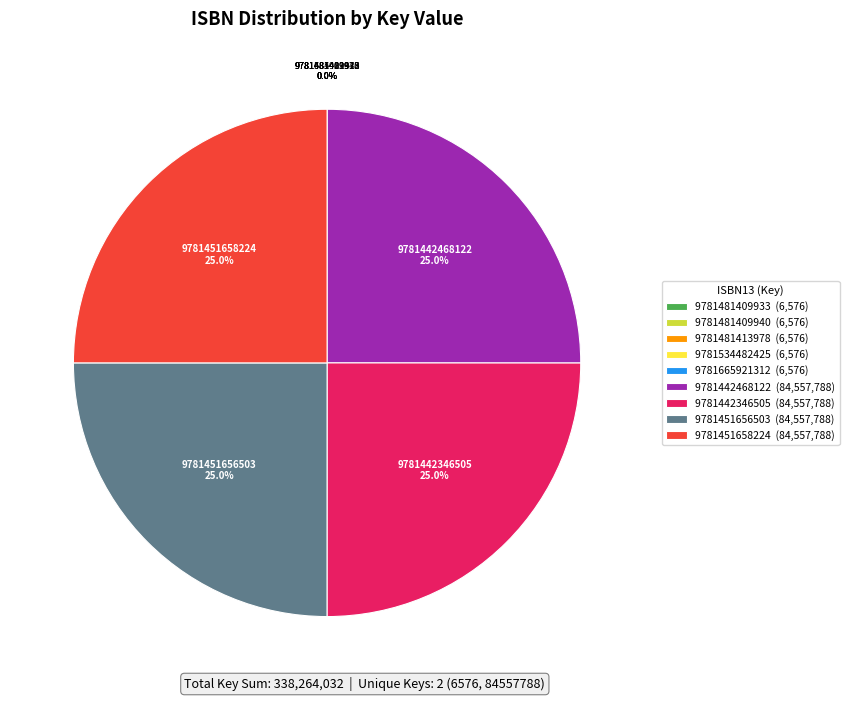

How much of the chart is everything except 9781451656503 (84,557,788)?

75.0%